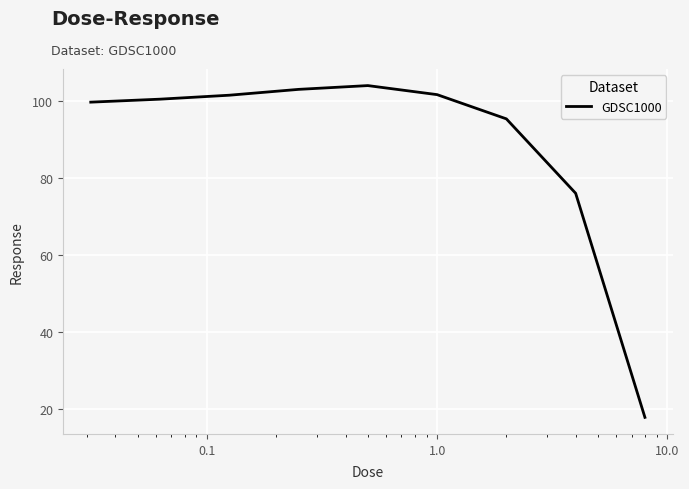

What is the smallest value displayed?

17.7